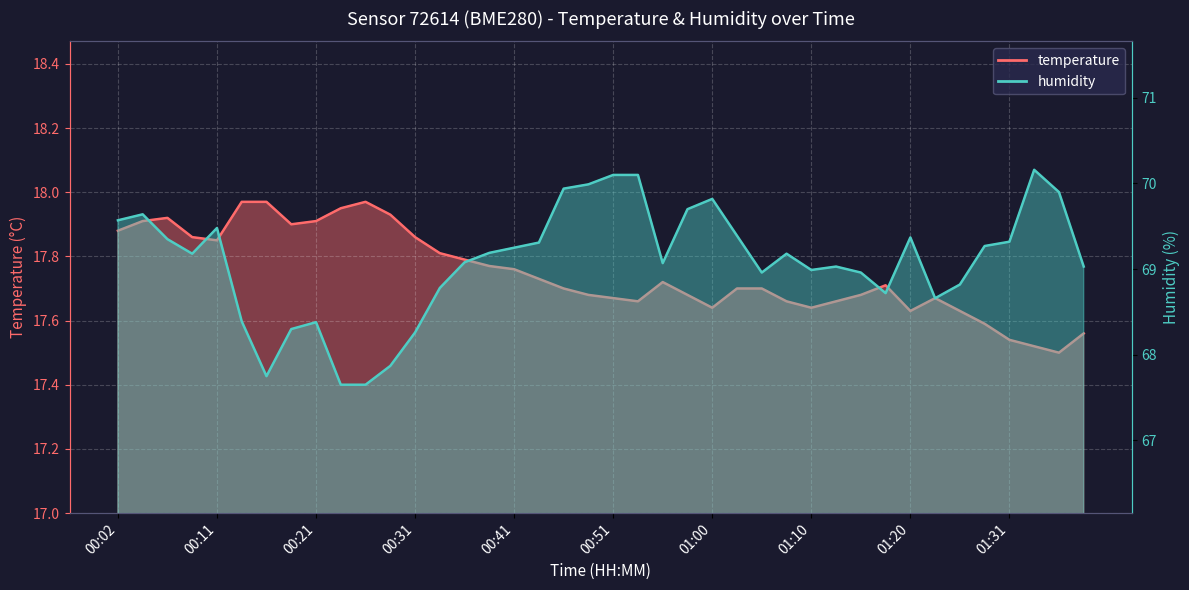

How many data points does each series have?

40